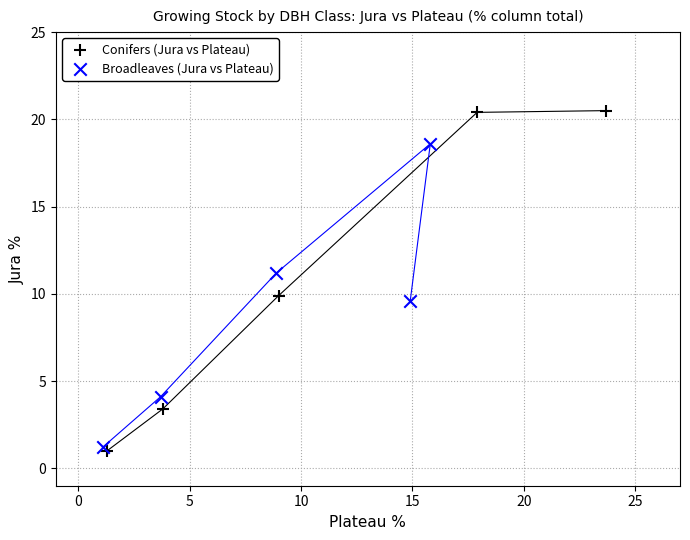

What are all the series names shown in the legend?

Conifers (Jura vs Plateau), Broadleaves (Jura vs Plateau)